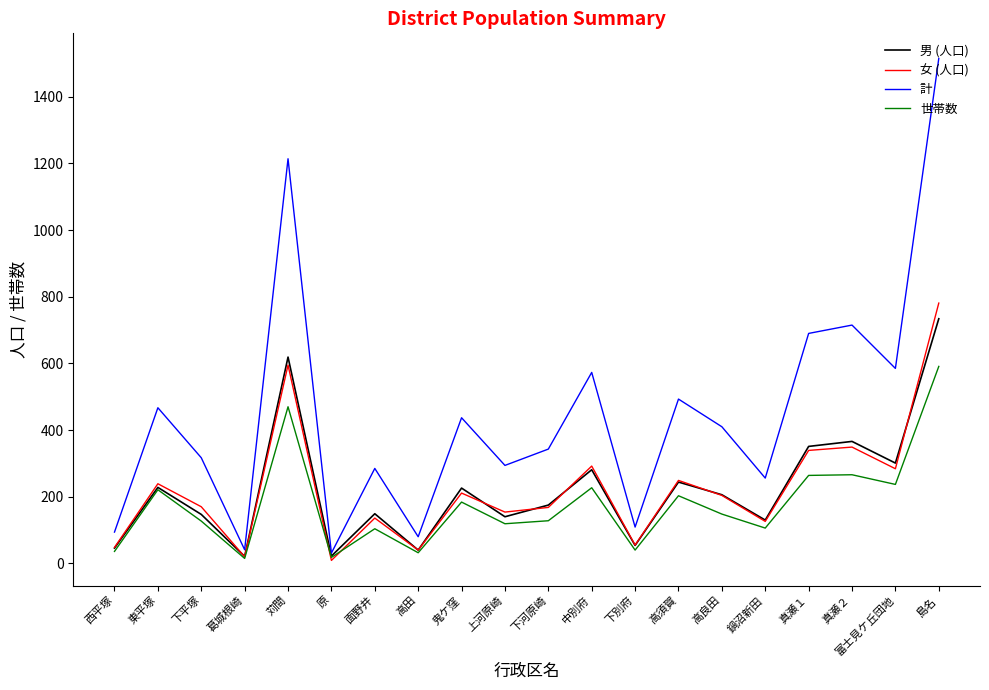

List the series in order of their peak value, lowest first.

世帯数, 男 (人口), 女 (人口), 計